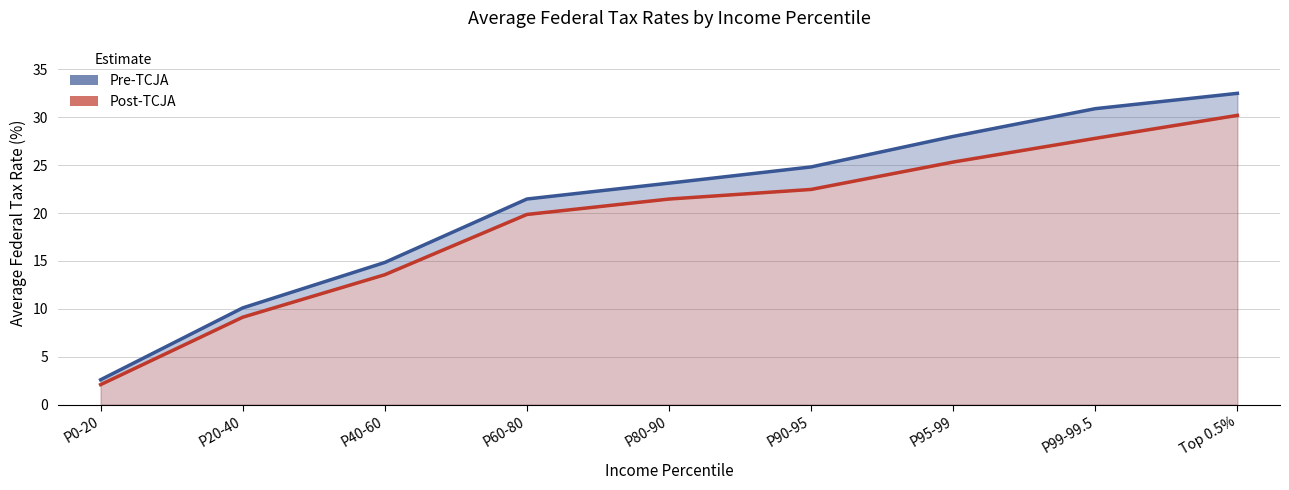

What is the maximum value shown in the chart?

32.5